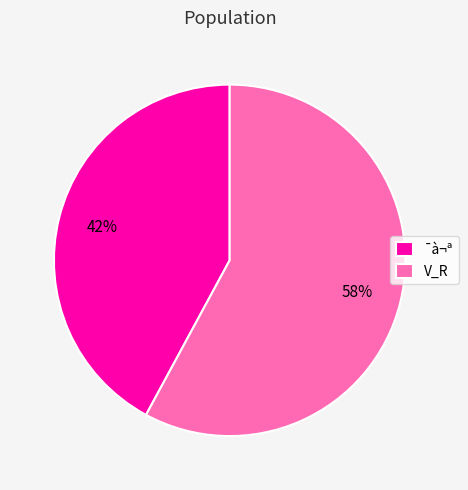

How many segments does this pie chart have?

2